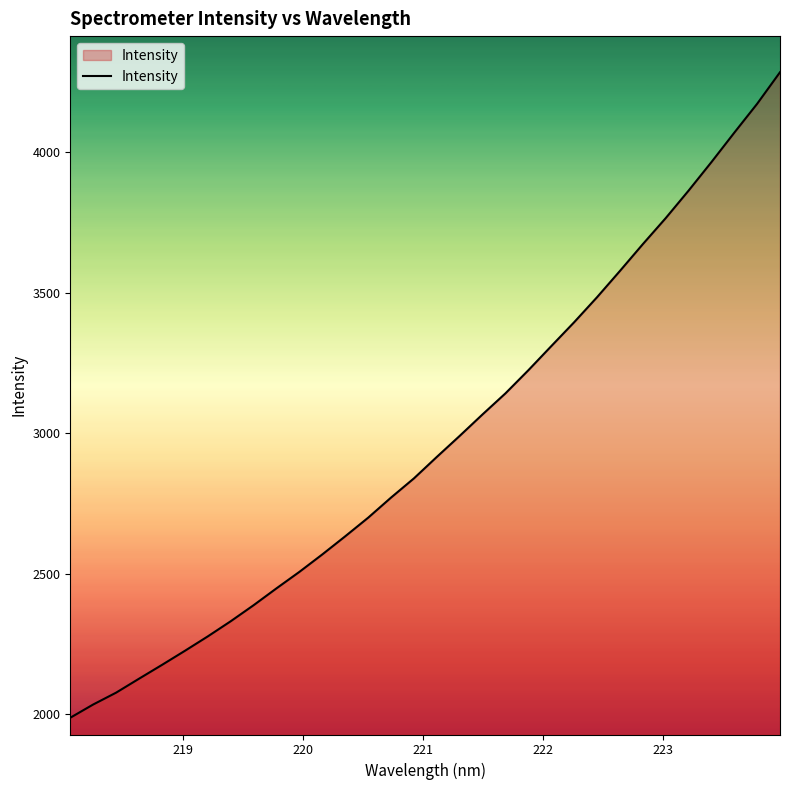

What is the minimum value shown in the chart?

1988.0